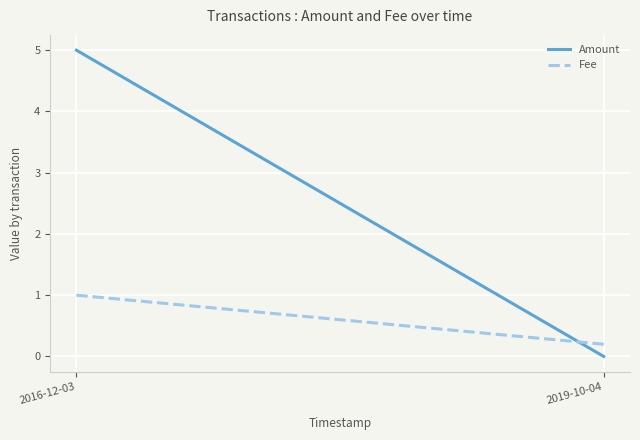

What are all the series names shown in the legend?

Amount, Fee